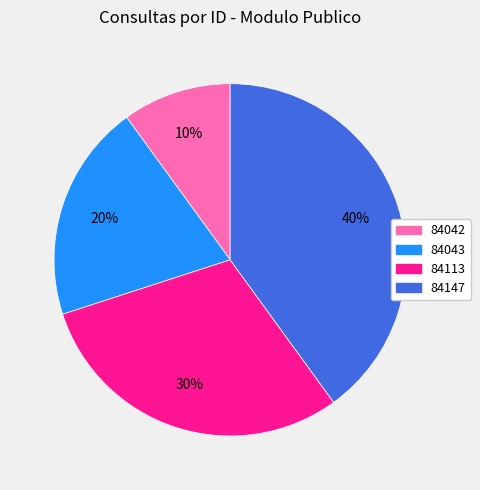

Is it true that 84042 is 10% of the pie?

True